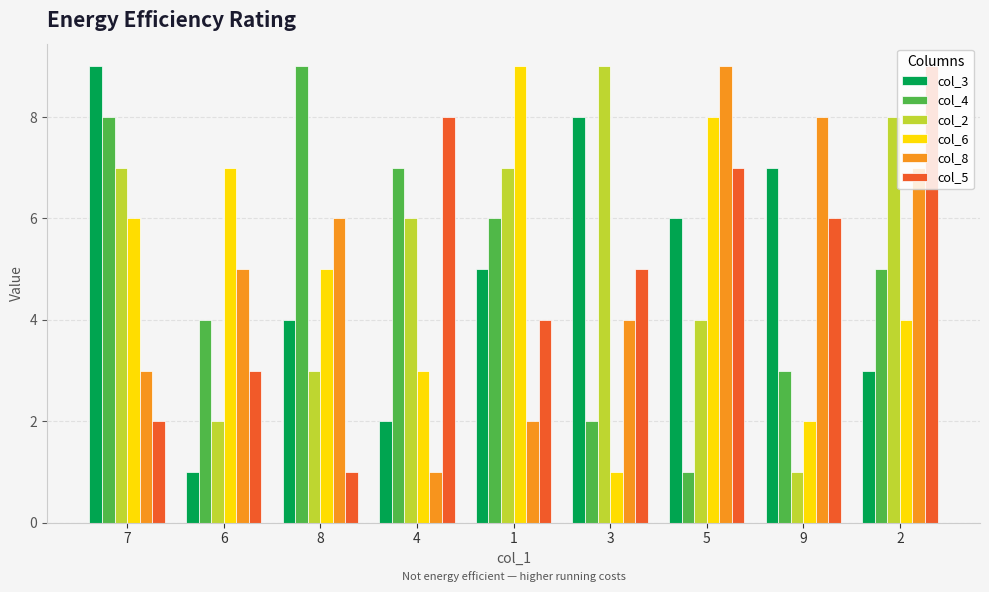

Rank the series at 1 from highest to lowest value.

col_6, col_2, col_4, col_3, col_5, col_8